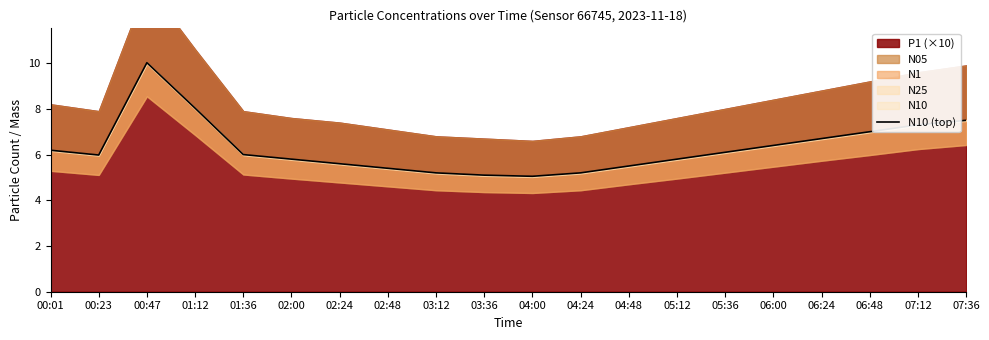

Where is the first local maximum?

00:47